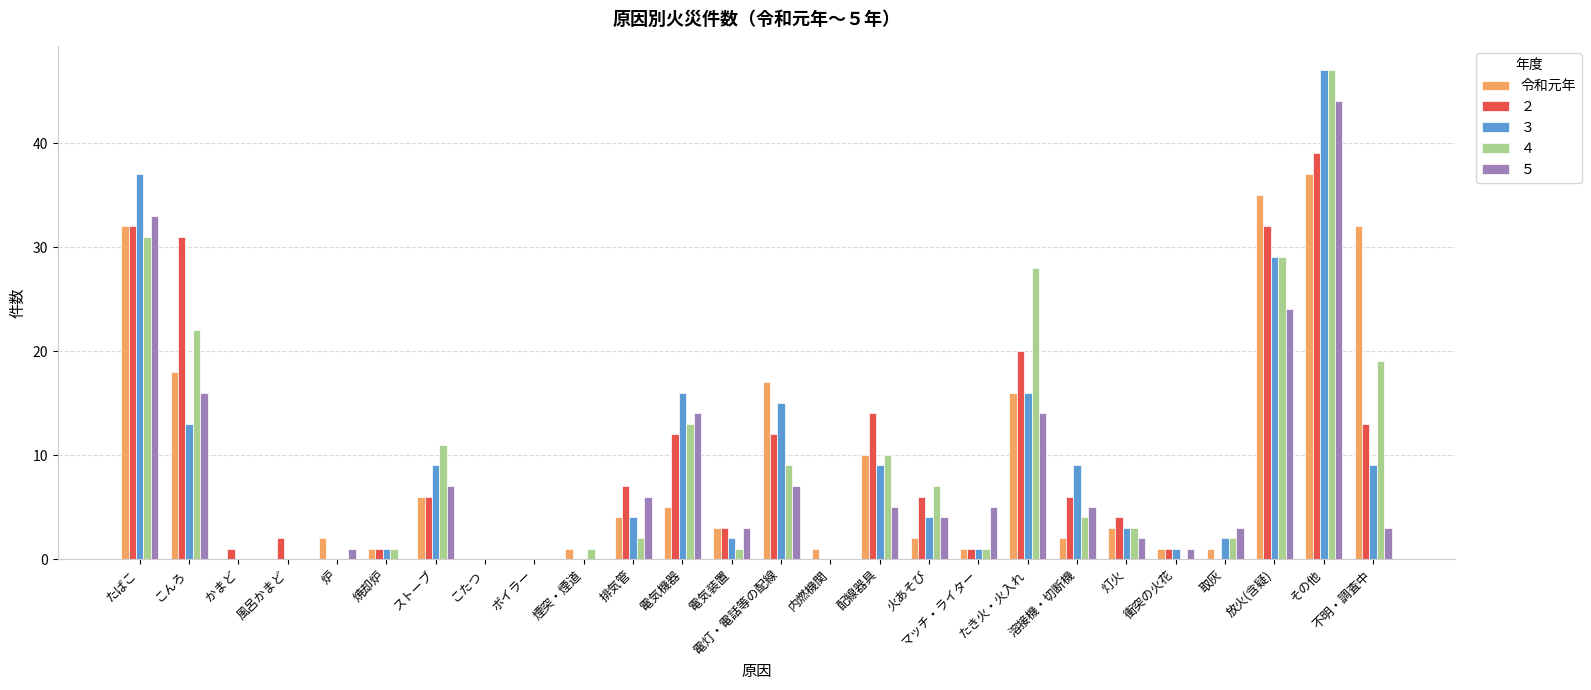

What position from the right is たき火・火入れ?

8